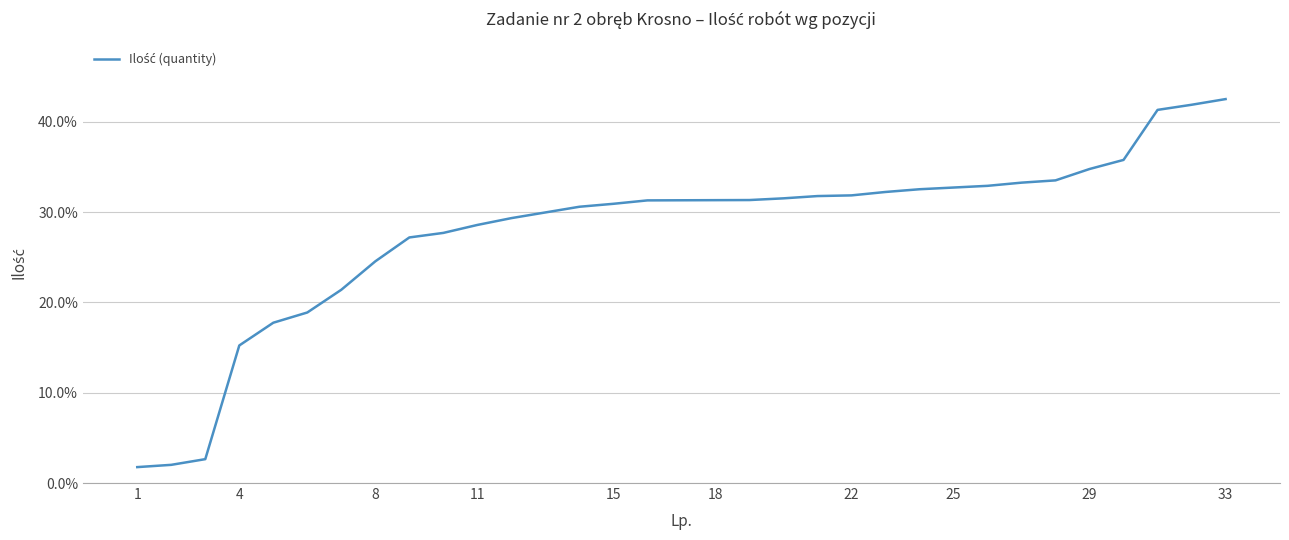

What is the sum of all values?

922.0